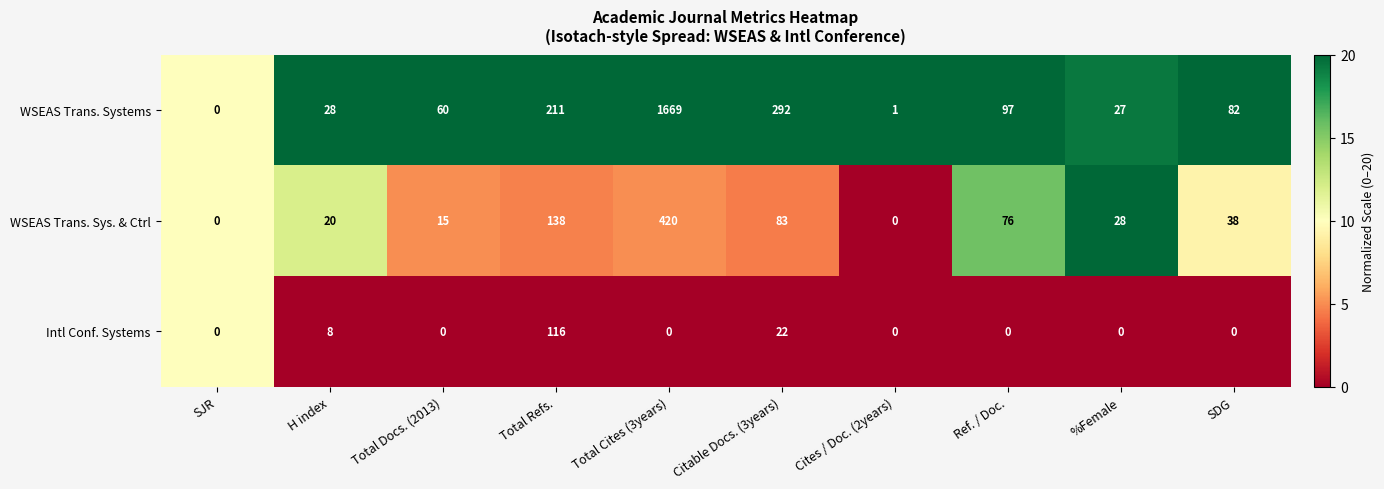

Where is WSEAS Trans. Systems nearest to the value 834?

Citable Docs. (3years)